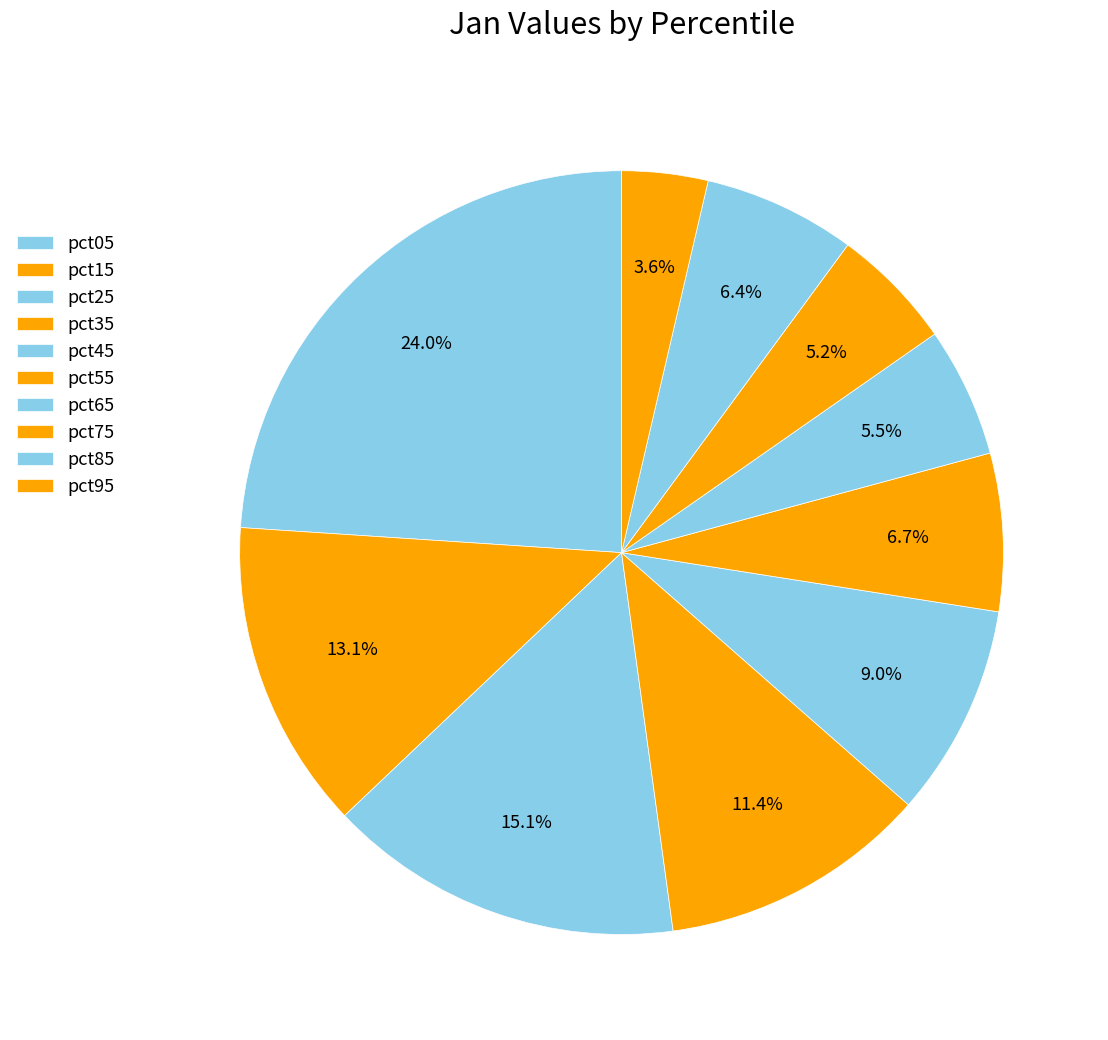

How many segments does this pie chart have?

10